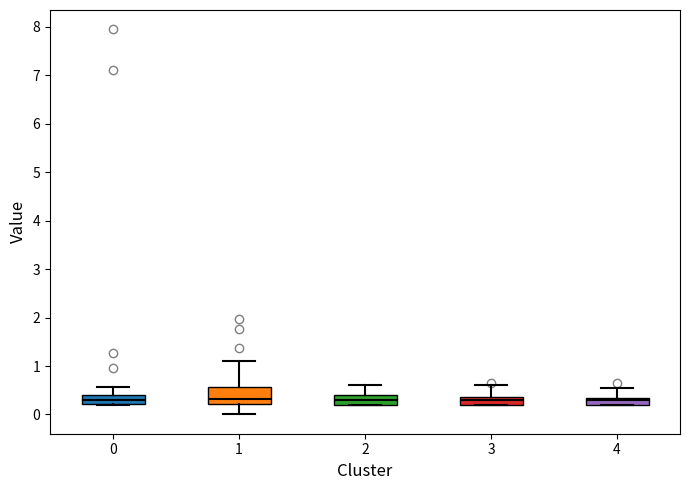

Where does the lower whisker of the box at x = 1 end on the y-axis? The values are not printed on the chart, so give them approximately, as read against the axis.

0.0